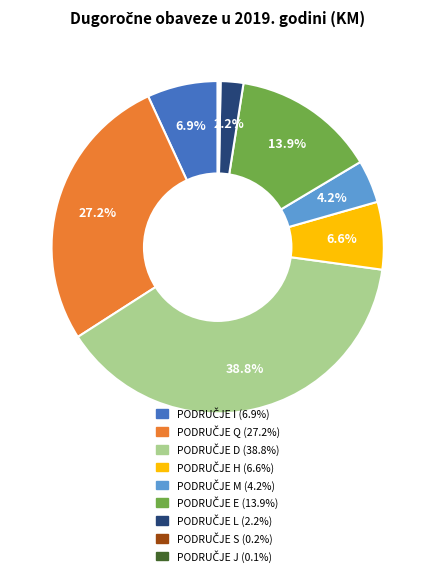

Is there any slice that represents more than half of the pie?

No